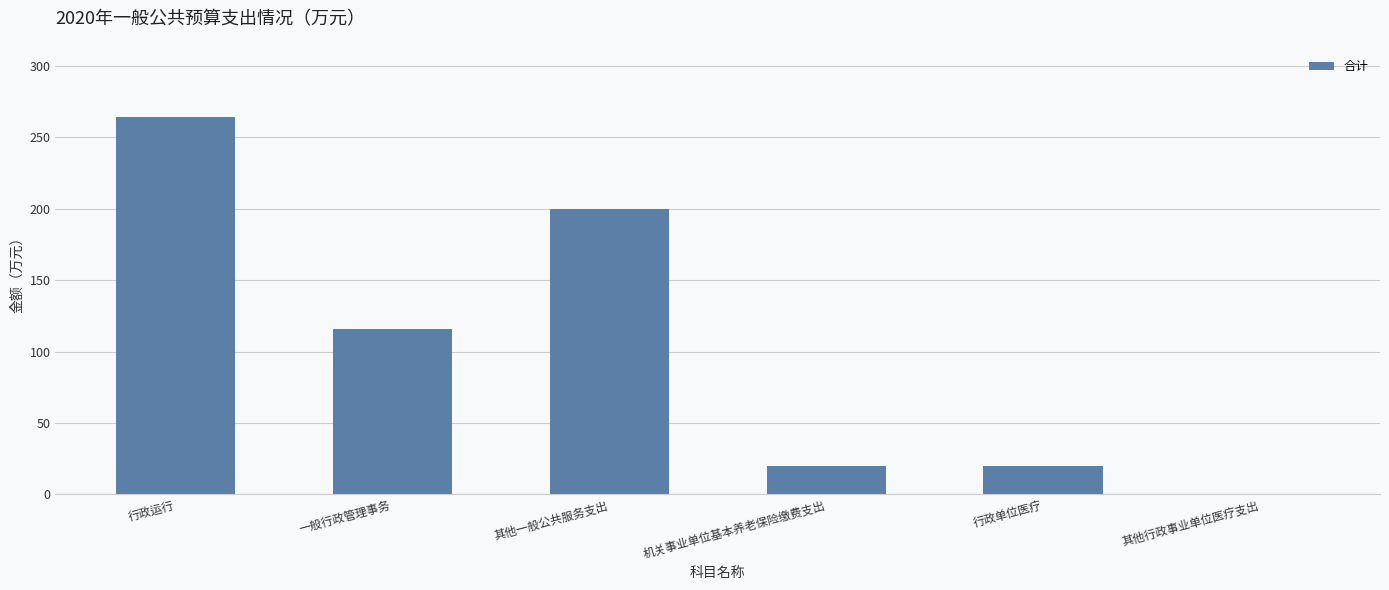

Which category has the highest value across all series?

行政运行